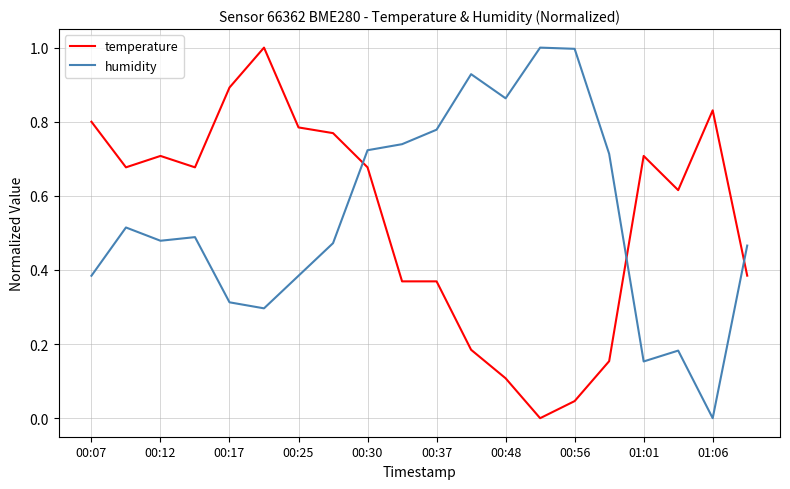

What is the difference between the maximum and minimum values in the temperature series?

1.0